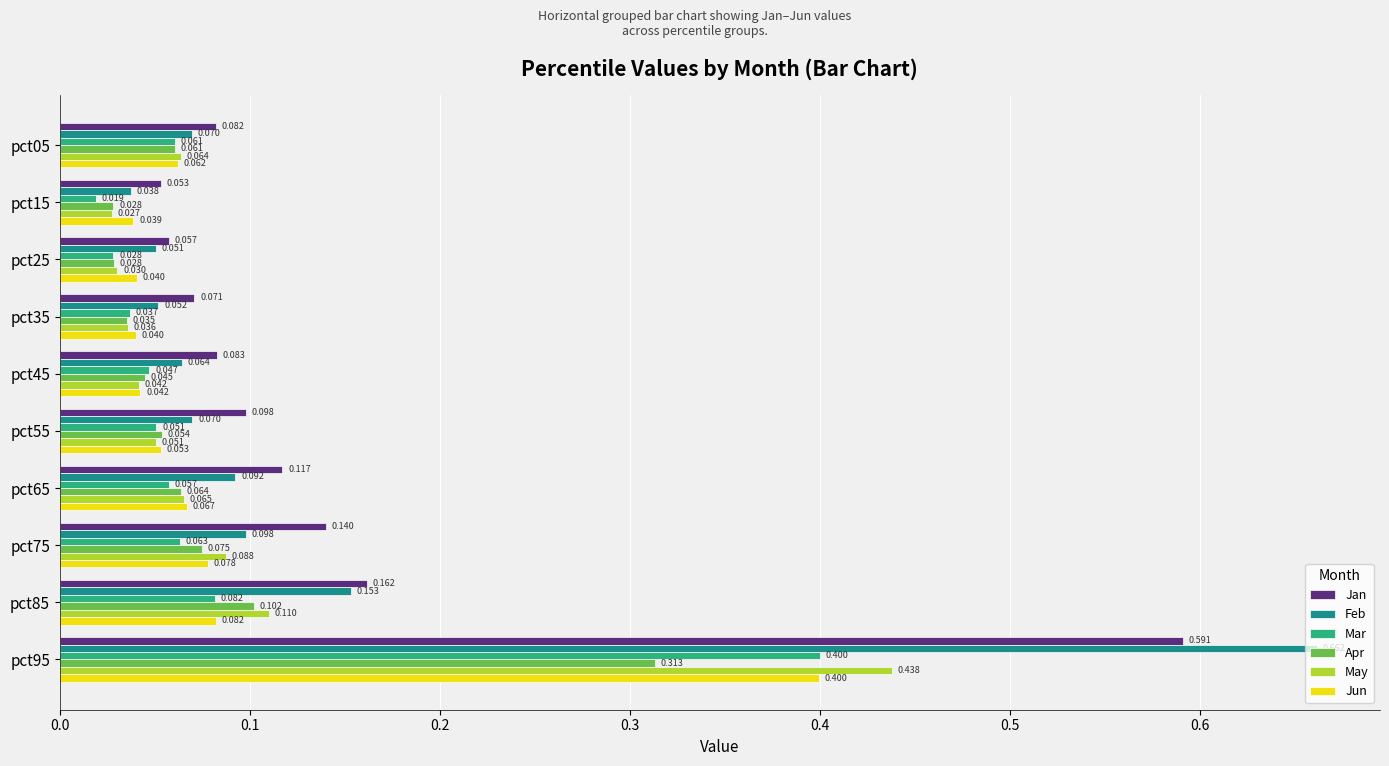

Which series has the largest total across all categories?

Jan